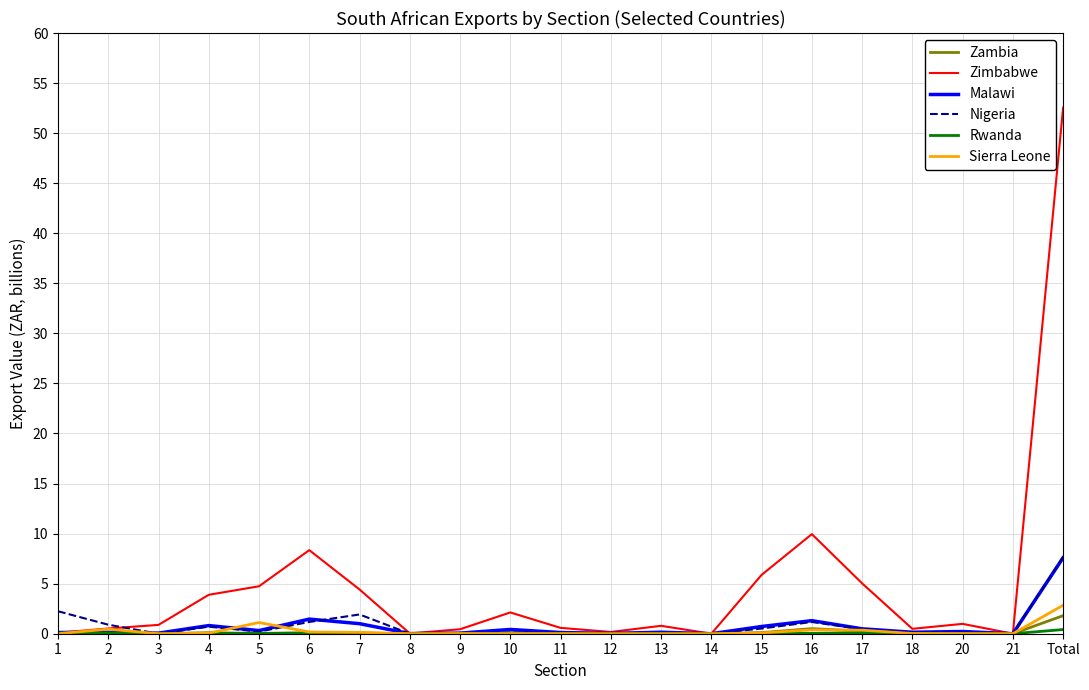

Which category has the highest value in the Nigeria series?

Total